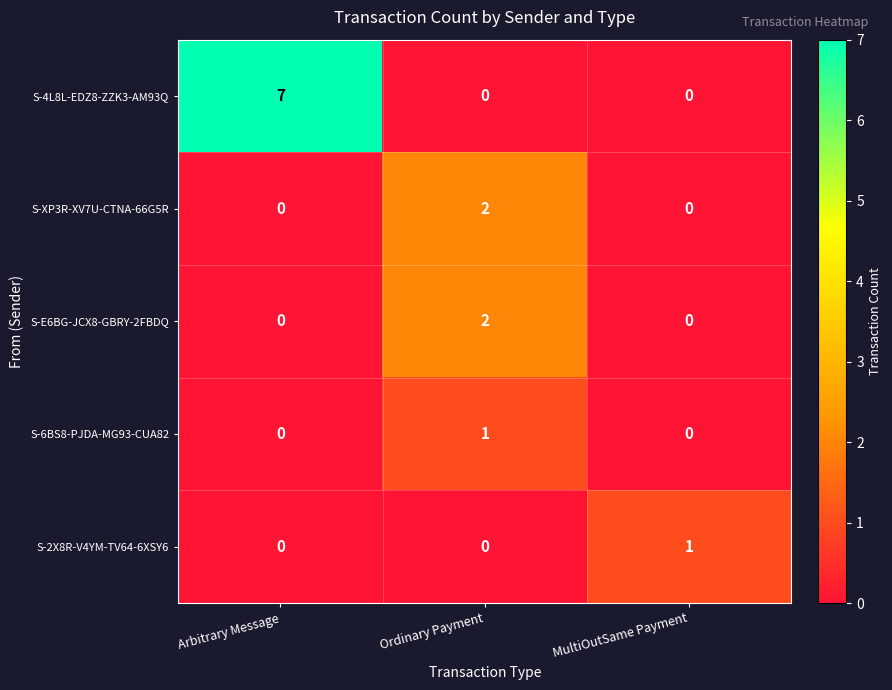

The S-E6BG-JCX8-GBRY-2FBDQ series shows 1 at Ordinary Payment. True or false?

False